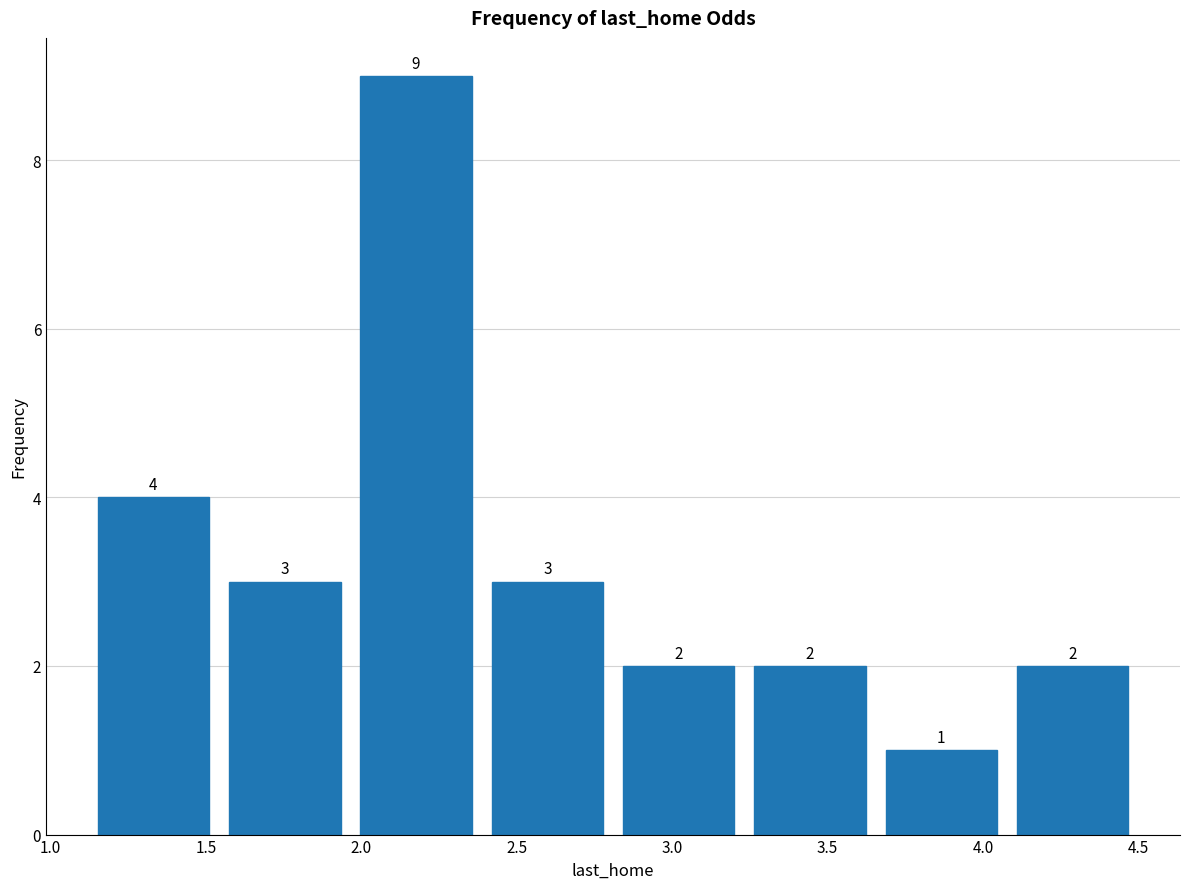

What is the height of the bar covering 1.10 to 1.55 on the x-axis? The bar edges are not printed on the chart, so give them approximately, as read against the axis.

4